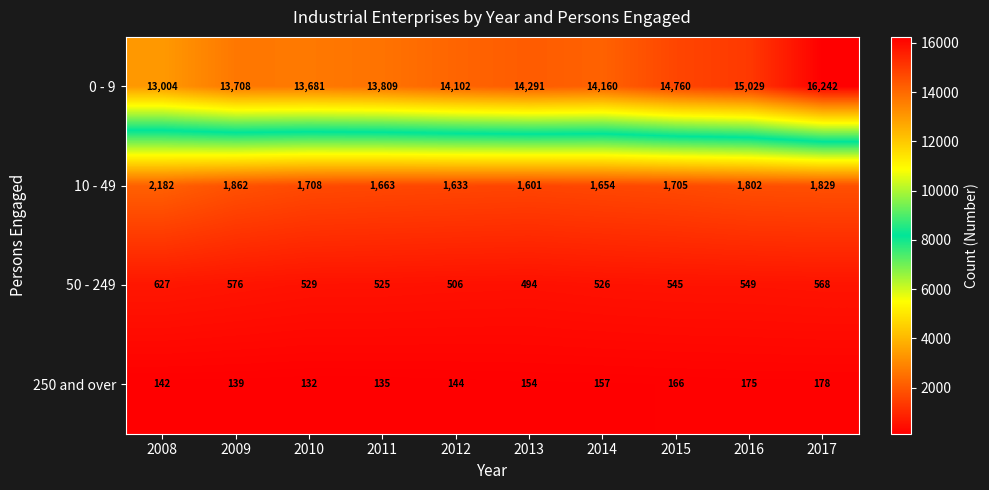

True or false: 10 - 49 has a value of 2863 at 2014.

False